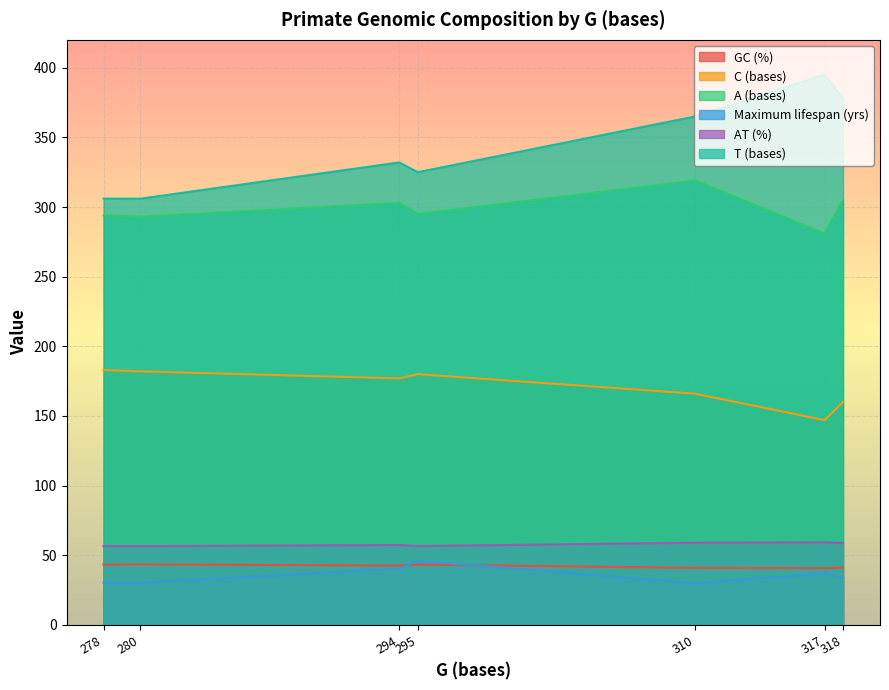

True or false: AT (%) and C (bases) cross at least once.

False